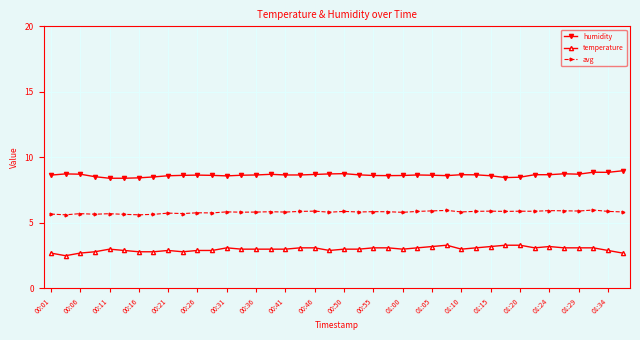

What is the average value of the avg series?

5.8